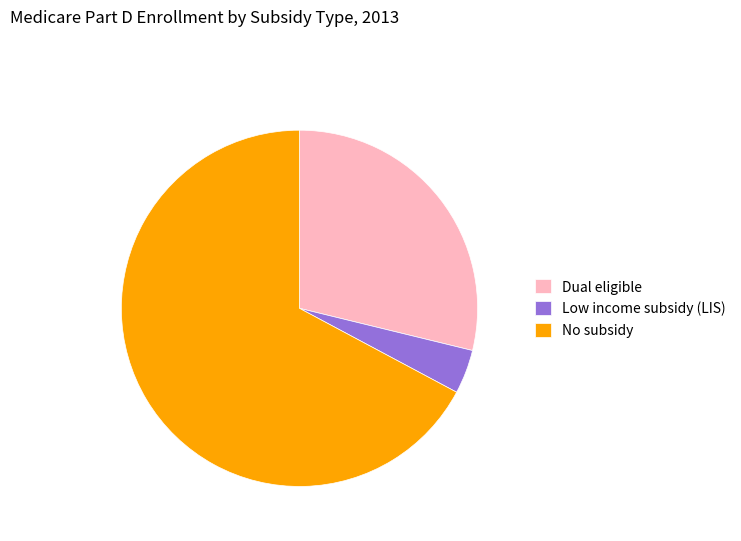

Is it true that Low income subsidy (LIS) is 4% of the pie?

True